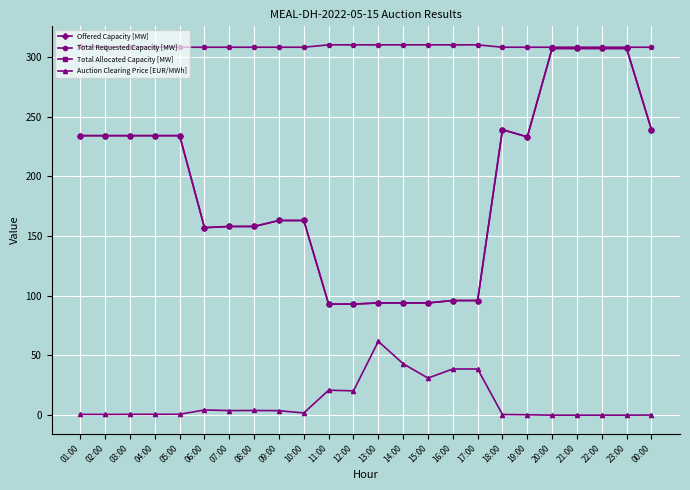

In Auction Clearing Price [EUR/MWh], how many points are higher than both neighbors (excluding endpoints)?

4